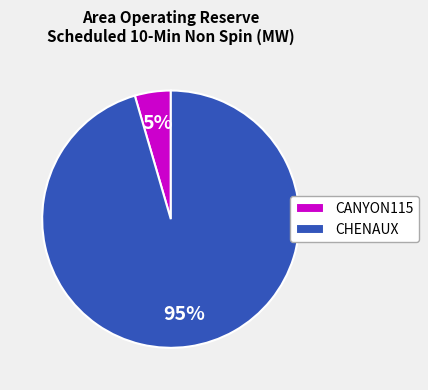

Which has a higher value, CANYON115 or CHENAUX?

CHENAUX